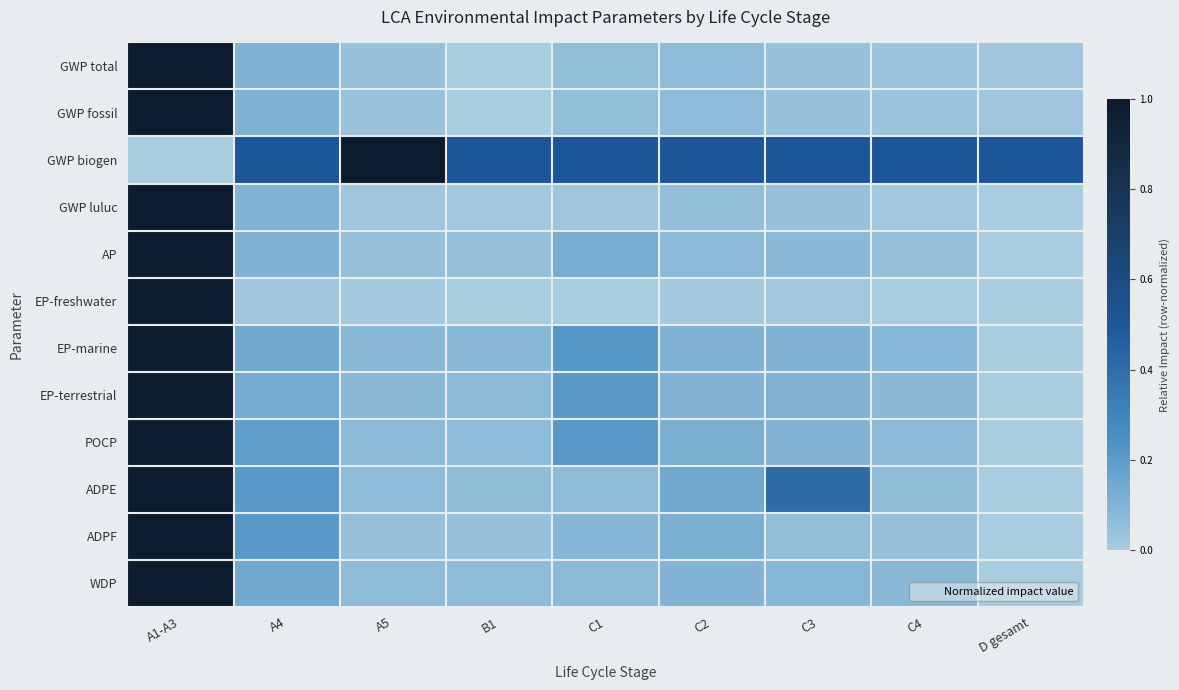

At how many categories does at least one series exceed 0?

9